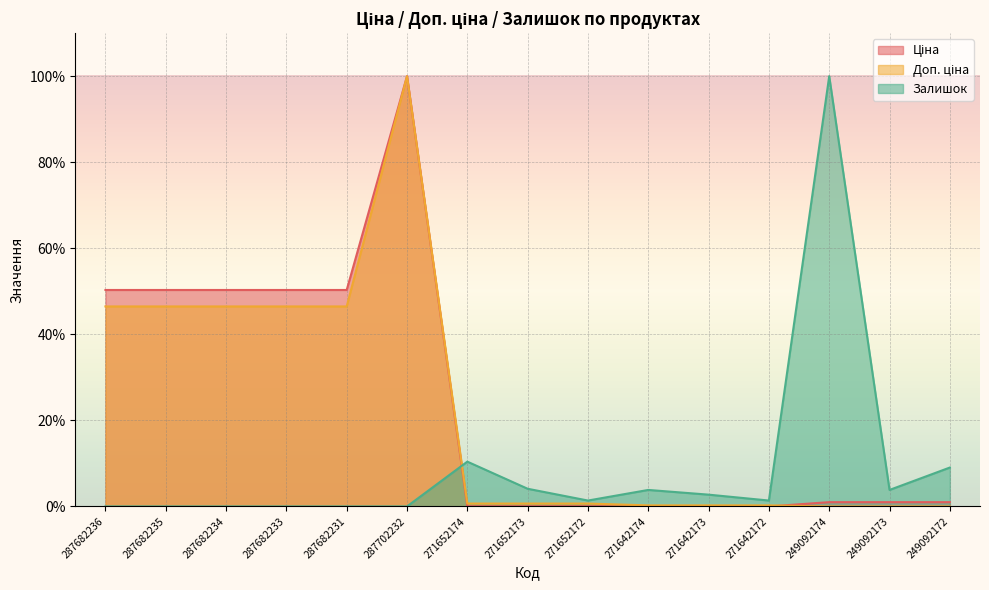

Reading right to left, extract all data points from this chart.

Ціна: 1.0	1.0	1.0	0.0	0.0	0.0	0.0	0.0	0.0	100.0	50.3	50.3	50.3	50.3	50.3
Доп. ціна: 0.0	0.0	0.0	0.2	0.2	0.2	0.7	0.7	0.7	100.0	46.5	46.5	46.5	46.5	46.5
Залишок: 9.0	3.8	100.0	1.4	2.7	3.8	1.4	4.1	10.4	0.0	0.0	0.0	0.0	0.0	0.0